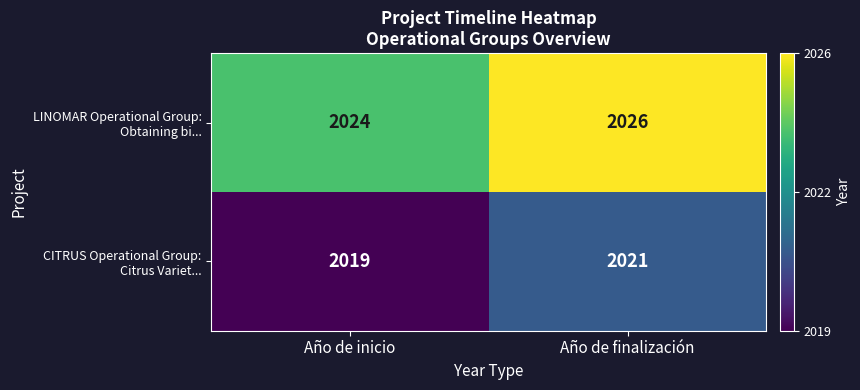

At which category does the chart reach its peak across all series?

Año de finalización